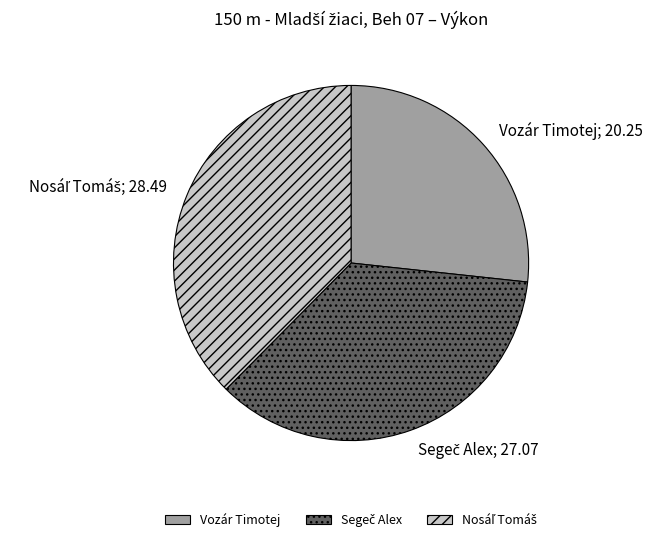

True or false: Vozár Timotej; 20.25 accounts for 34% of the total.

False